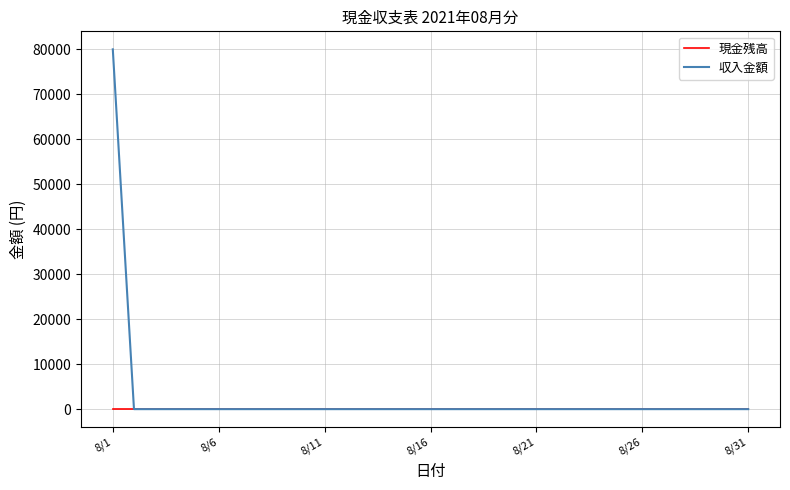

Which series has the largest range (max minus min)?

収入金額